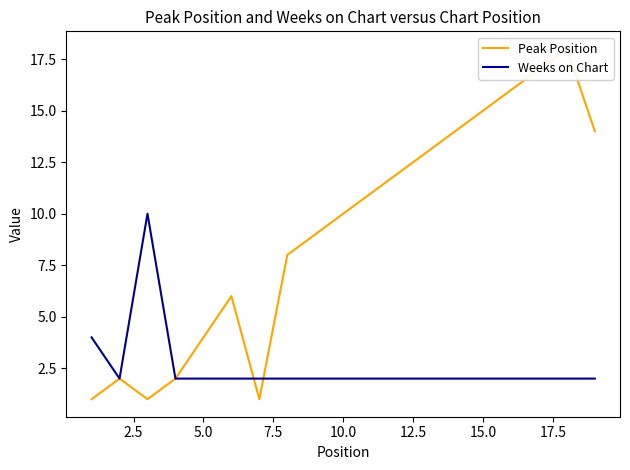

What is the highest value of the Weeks on Chart series?

10